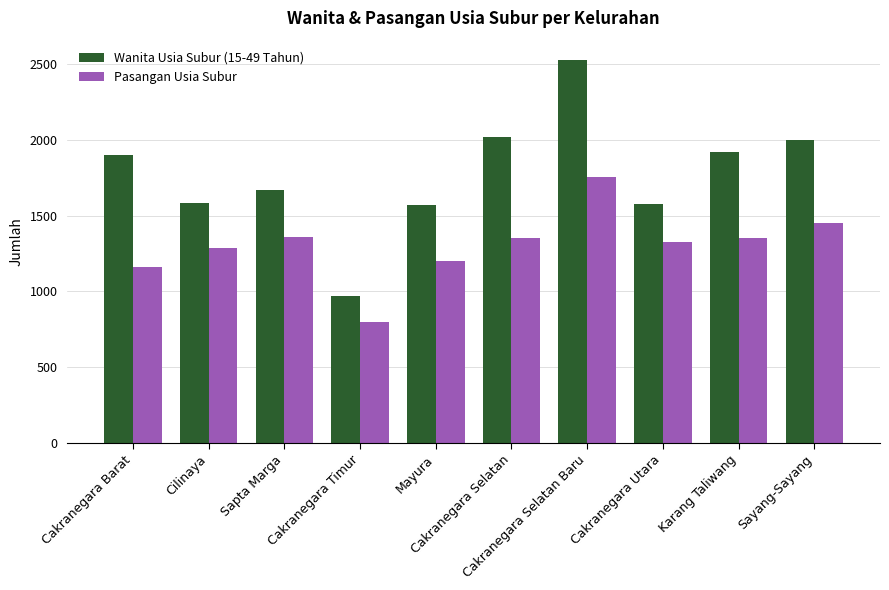

At which label is Pasangan Usia Subur closest to 1276?

Cilinaya